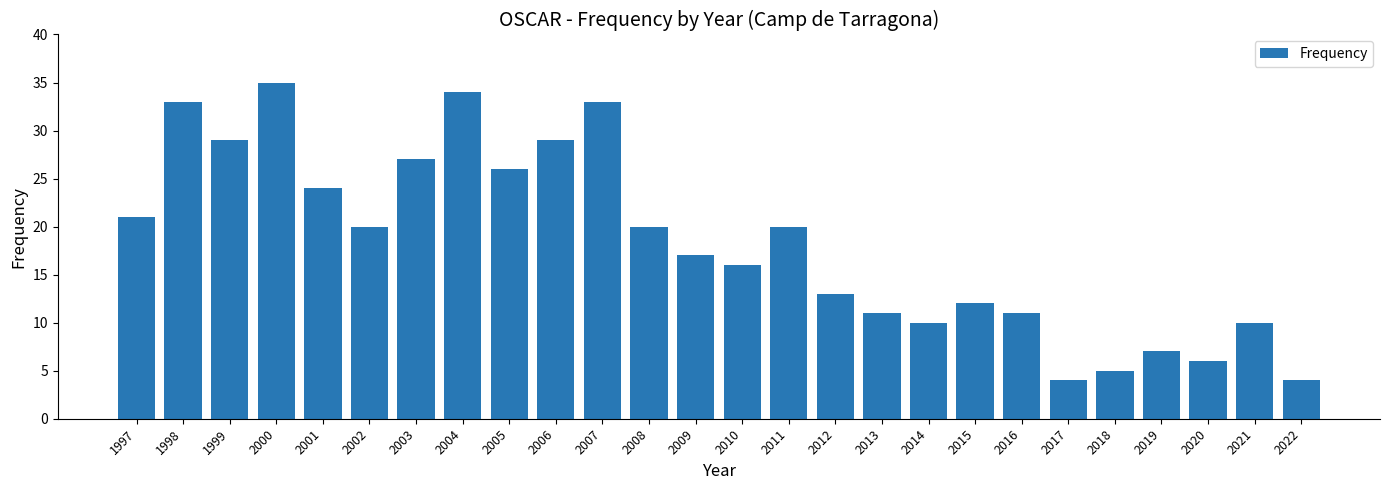

What is the difference between the maximum and minimum values?

31